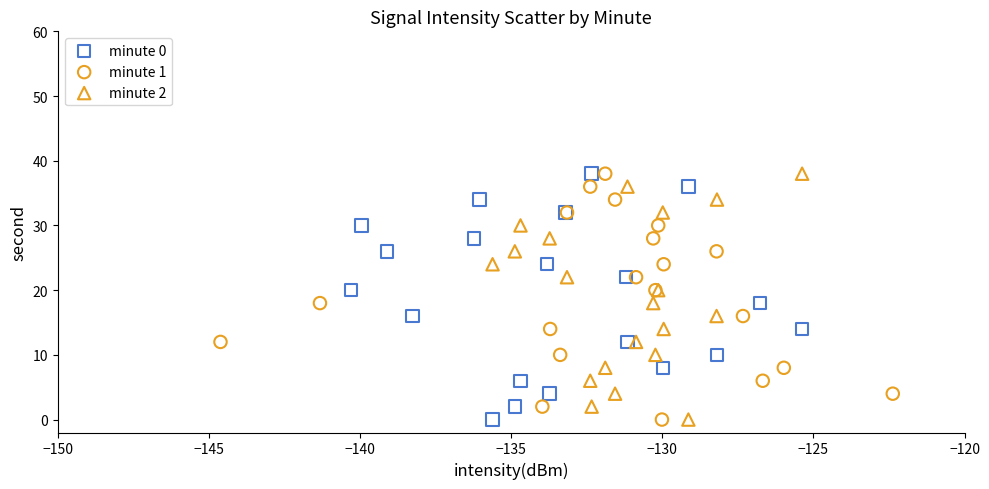

What are all the series names shown in the legend?

minute 0, minute 1, minute 2